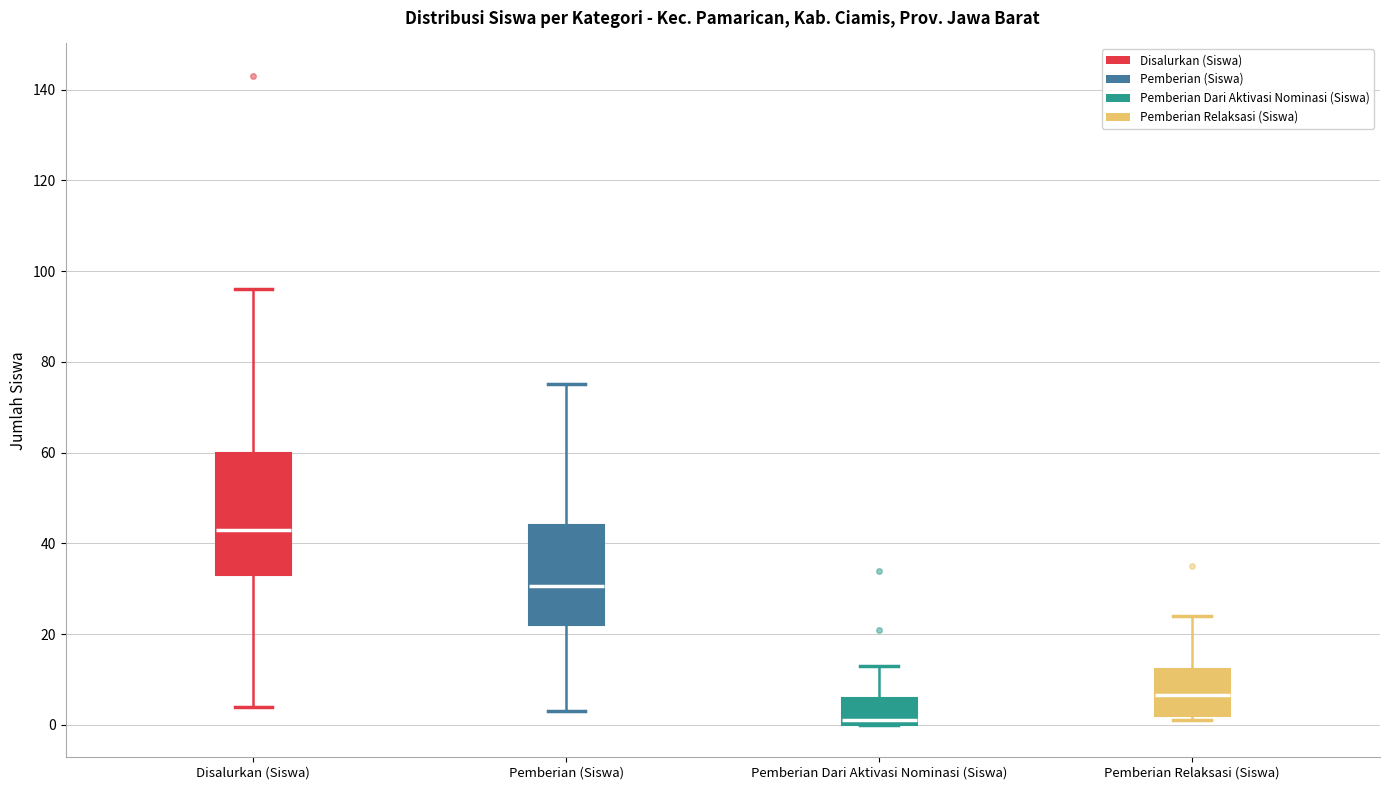

Where is the lower edge of the box for Pemberian Dari Aktivasi Nominasi (Siswa) on the y-axis? The values are not printed on the chart, so give them approximately, as read against the axis.

0